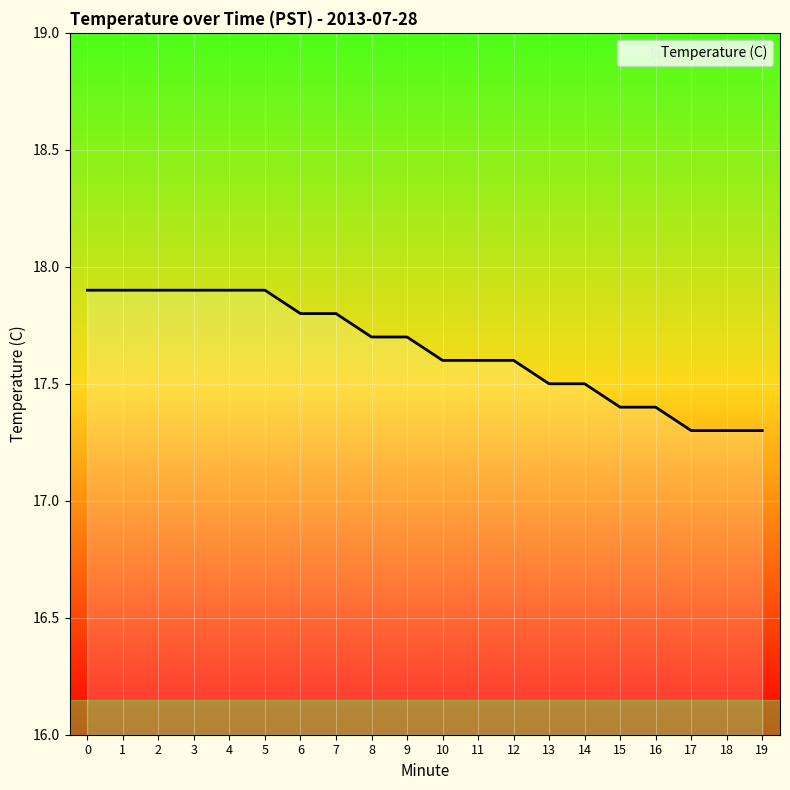

How many lines are shown in the chart?

1